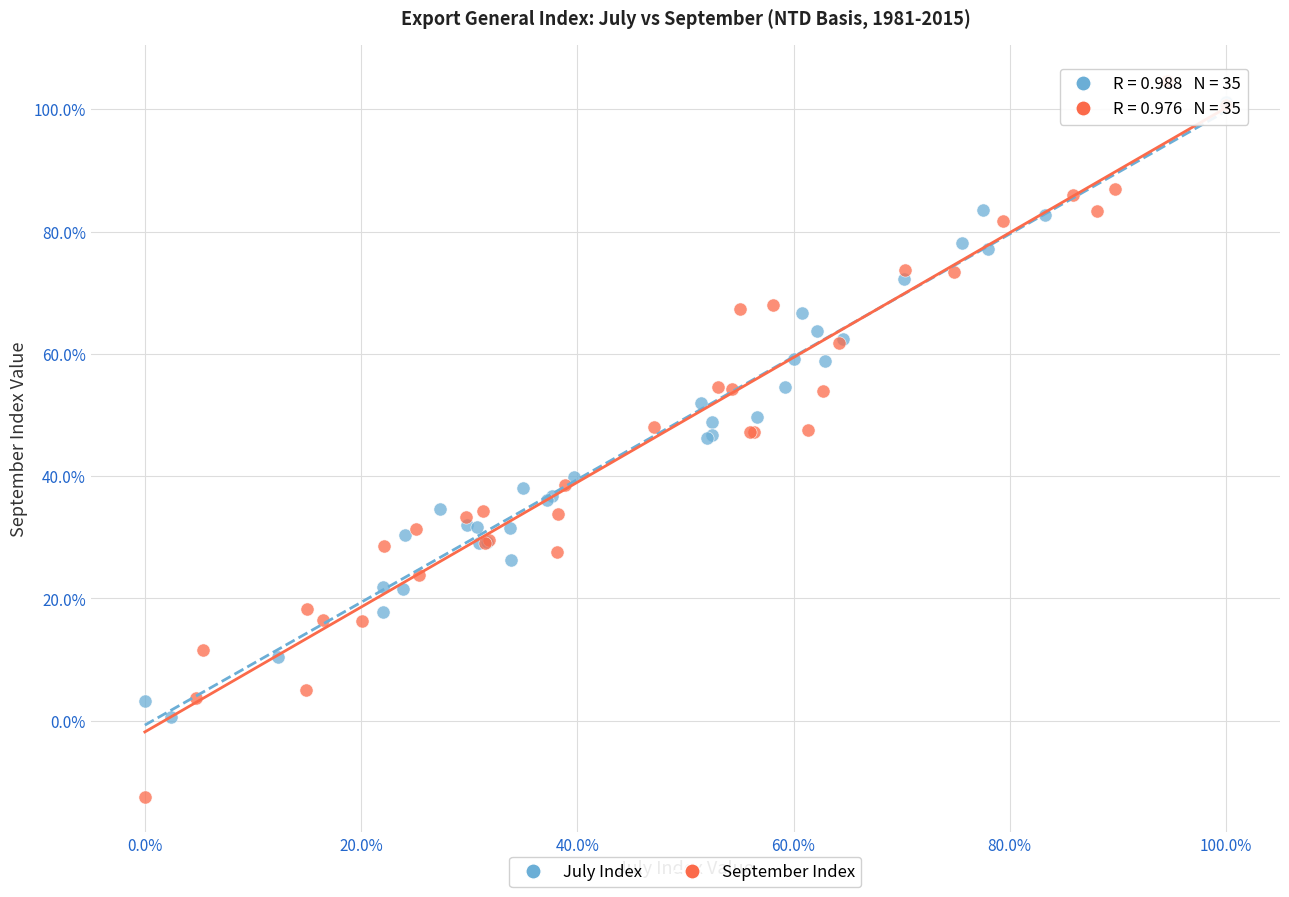

What are all the series names shown in the legend?

July Index, September Index